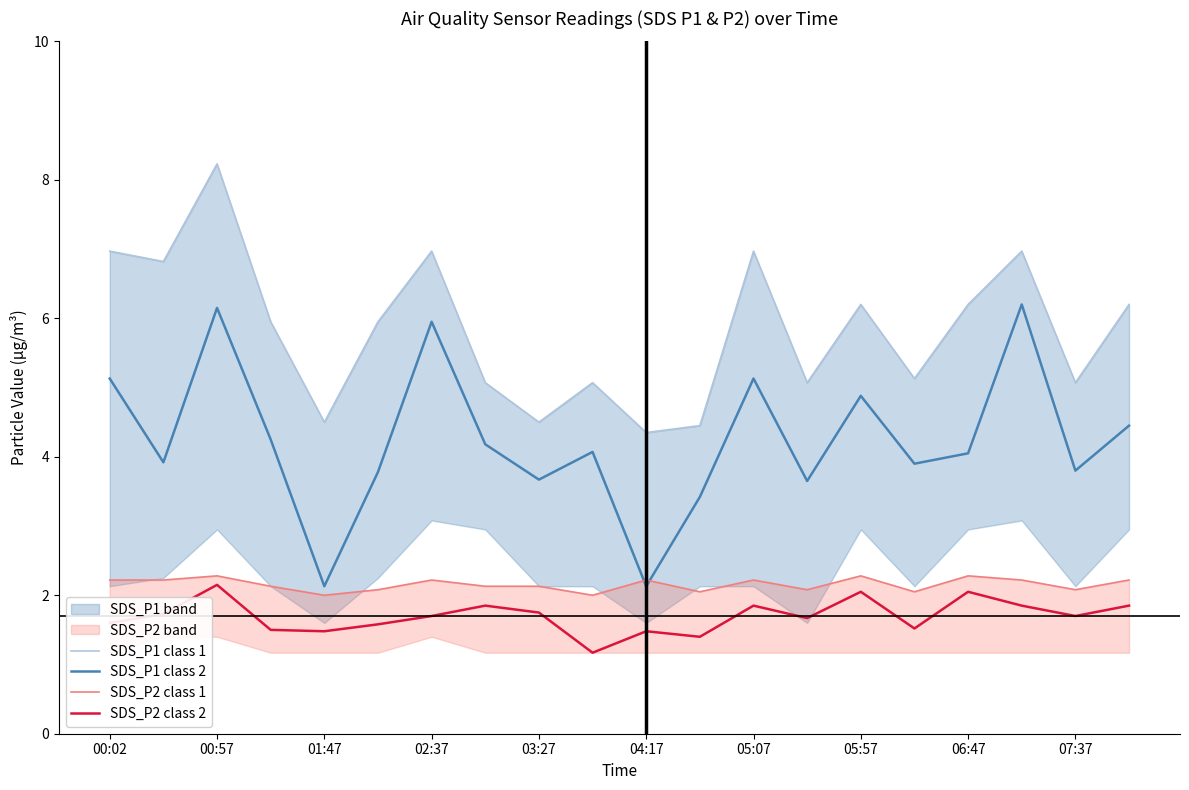

Count the number of data series in this chart.

4